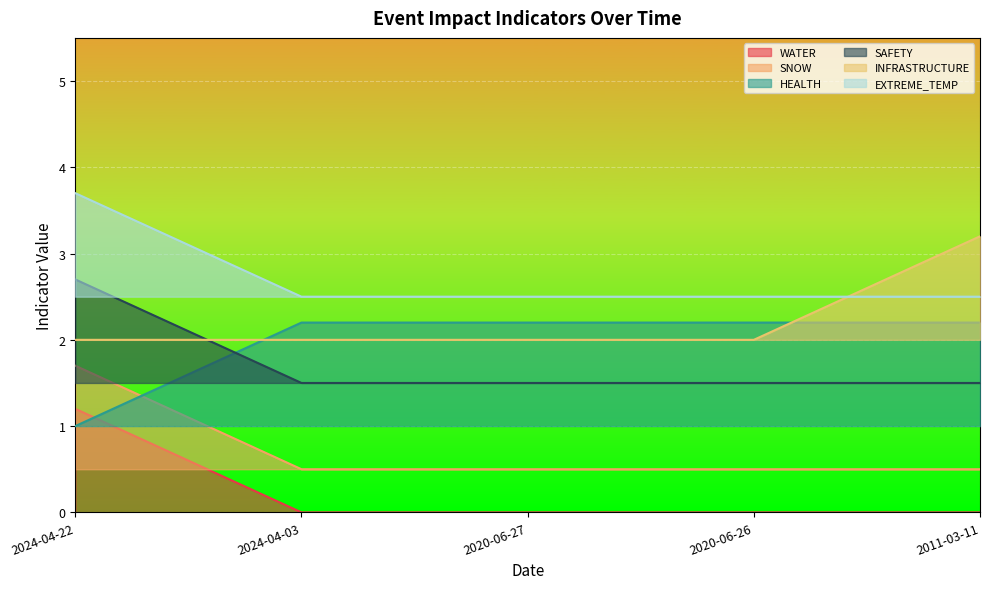

What is the spread (max minus min) of values at 2024-04-03?

0.2